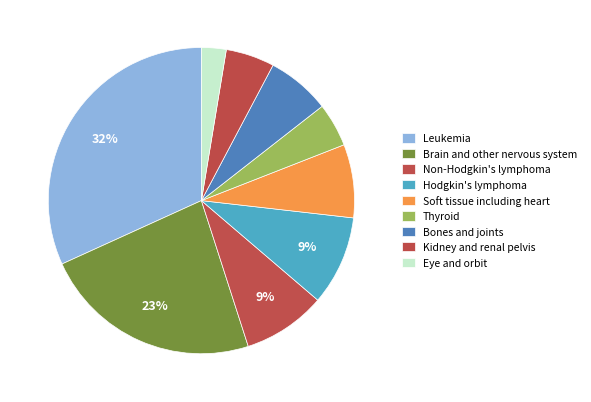

How many segments does this pie chart have?

9